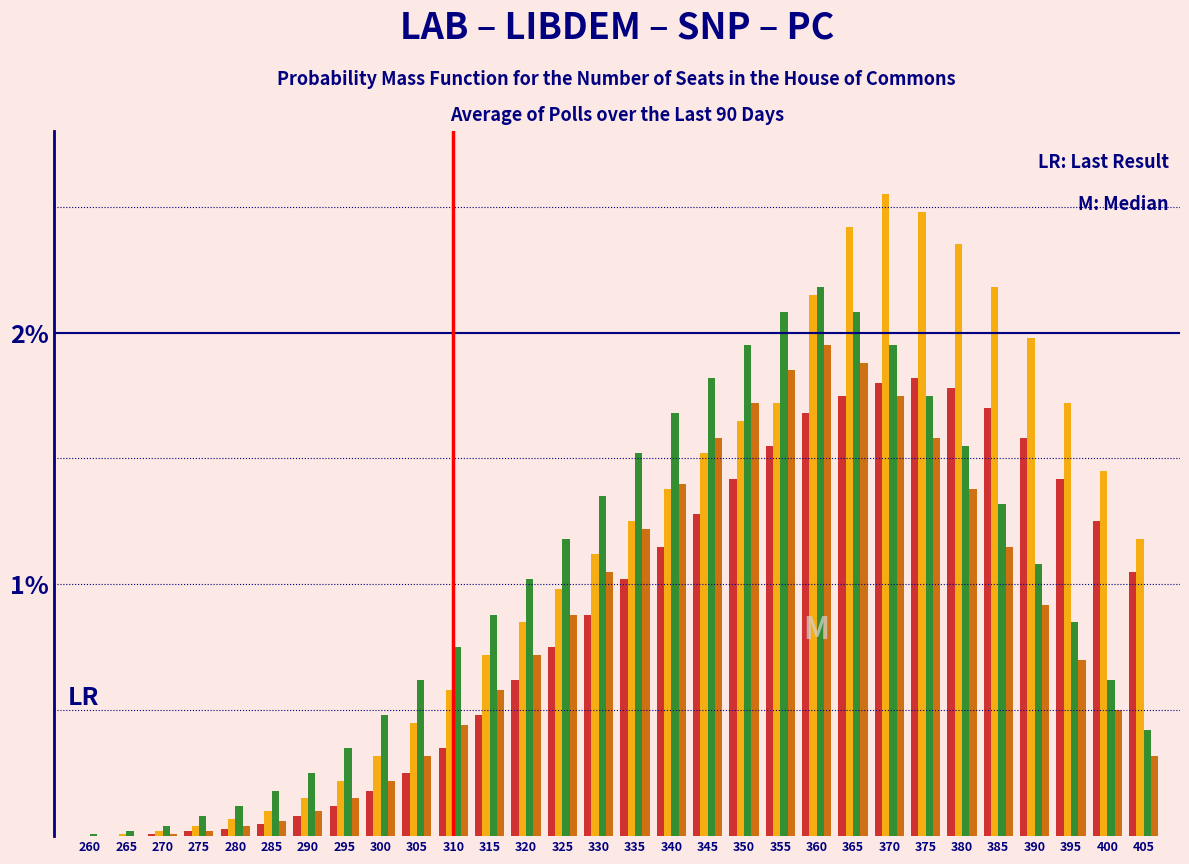

What is the total value across all series at 335?

5.0